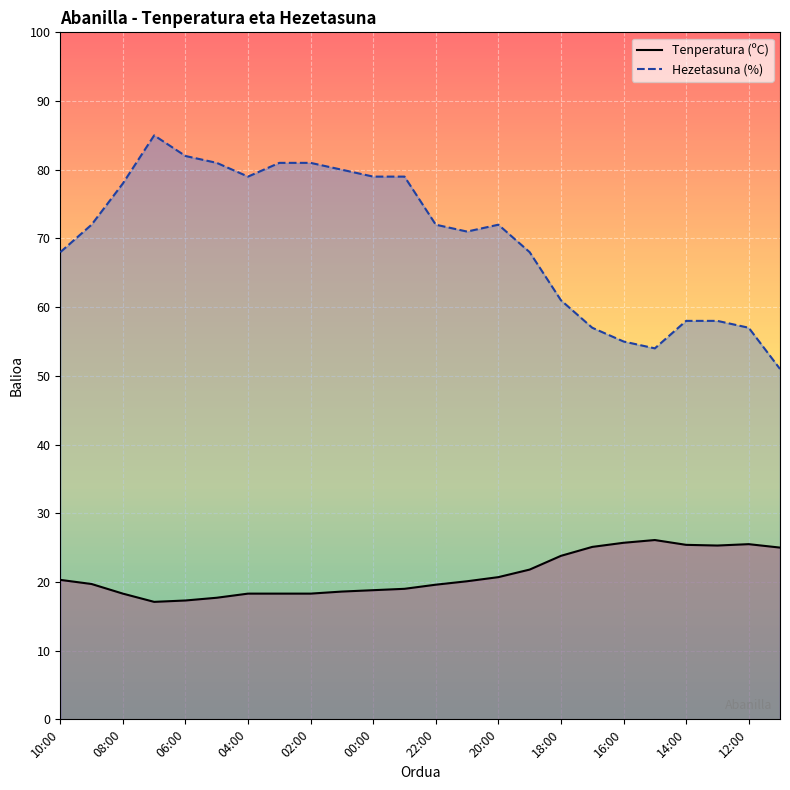

How many lines are shown in the chart?

2